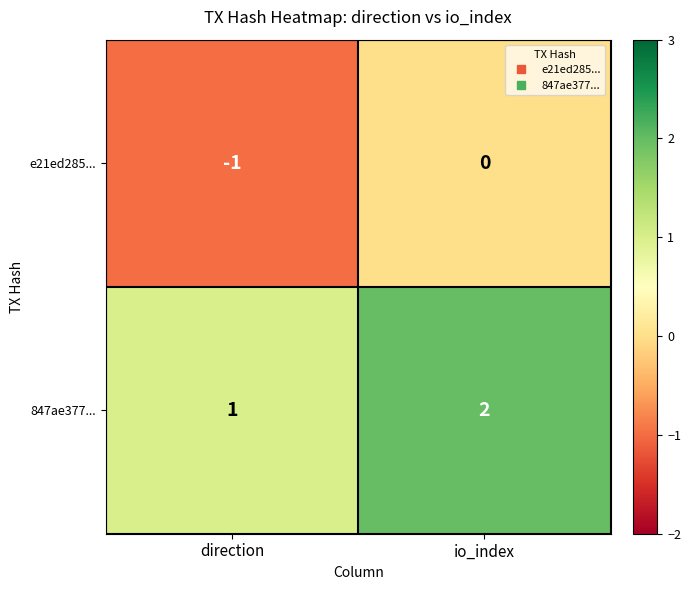

Reading left to right, list all the values displayed in this chart.

e21ed285...: -1	0
847ae377...: 1	2